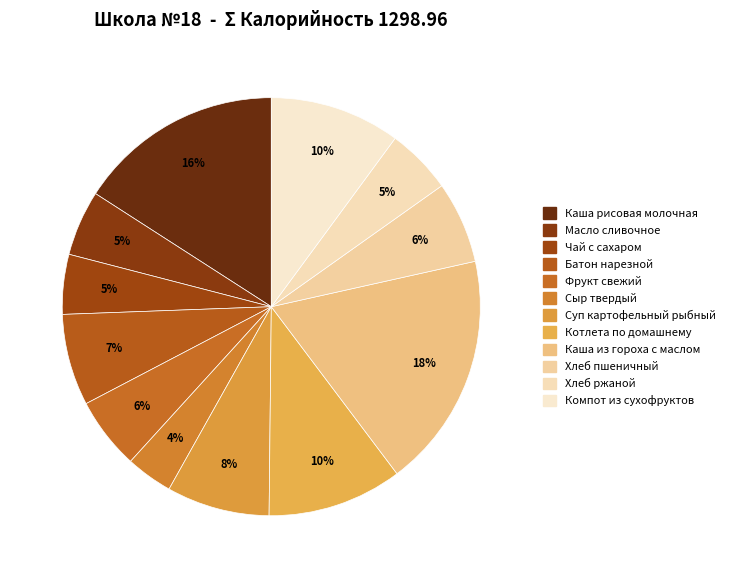

The Фрукт свежий slice represents 1% of the pie. True or false?

False